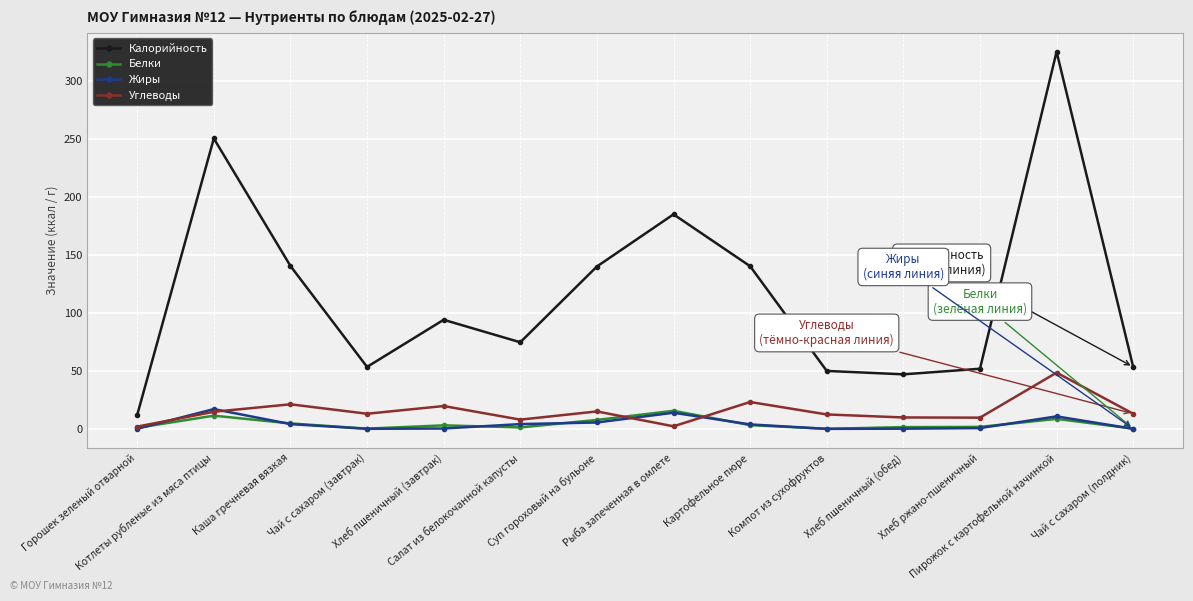

What is the difference between the highest and lowest values at Картофельное пюре?

136.9